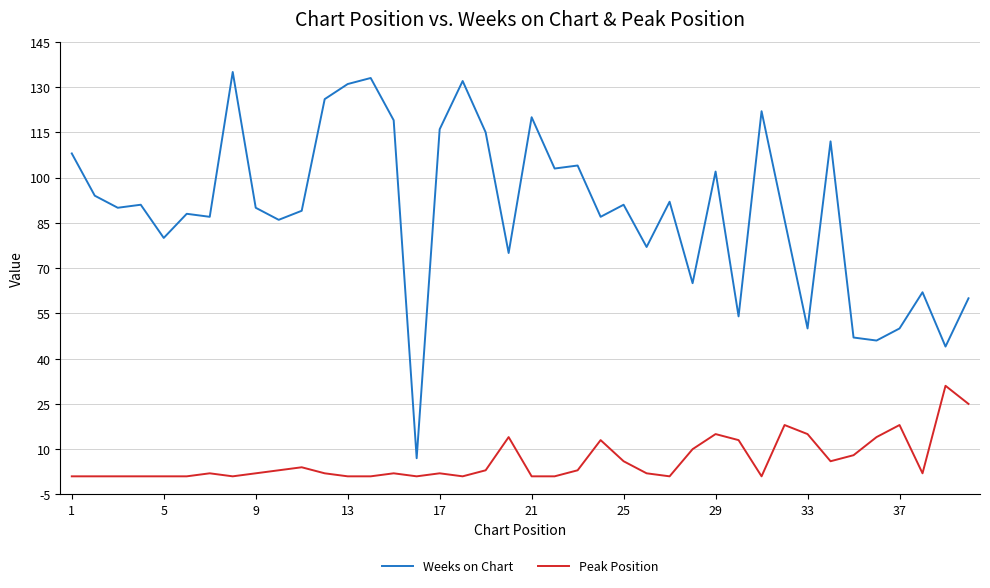

What is the difference between the second highest and second lowest values in the Weeks on Chart series?

89